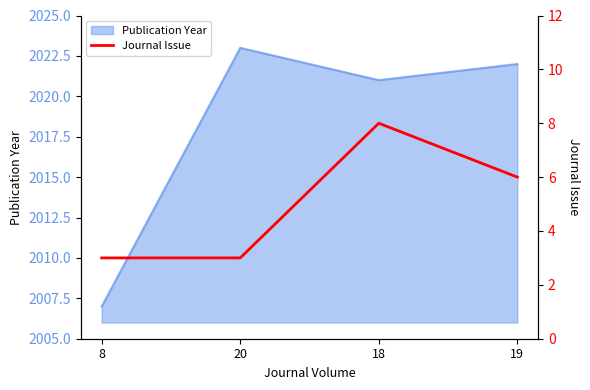

Which category has the lowest value in the Publication Year series?

8